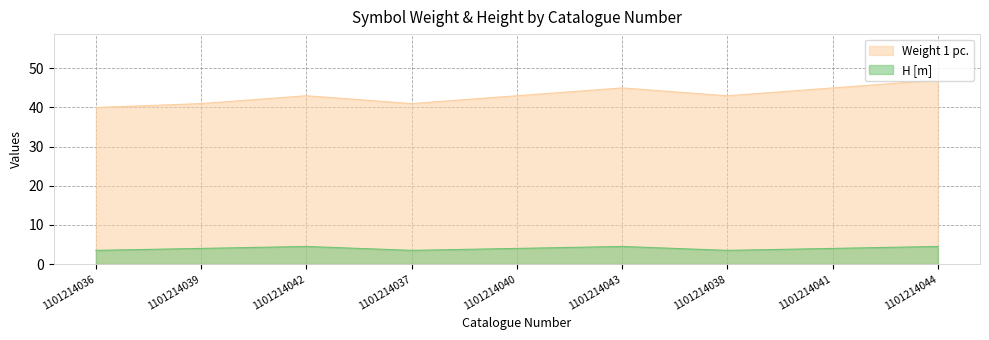

Is it true that H [m] equals 6.3 at 1101214041?

False